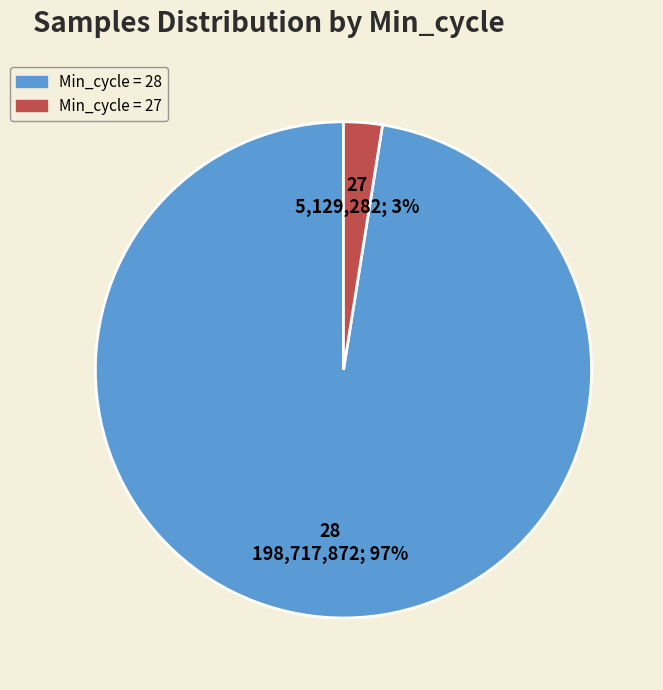

How many slices are in this pie chart?

2